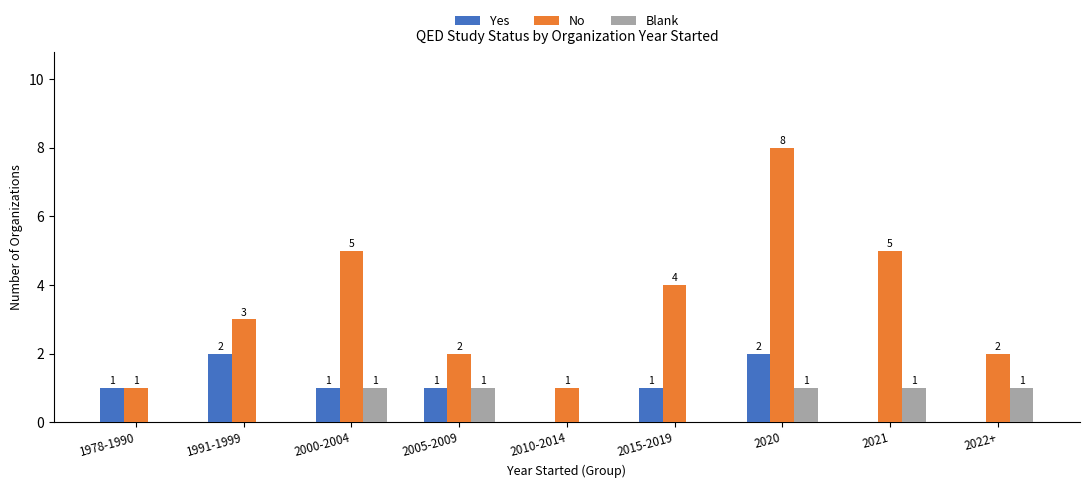

At which category is the sum across all series the highest?

2020